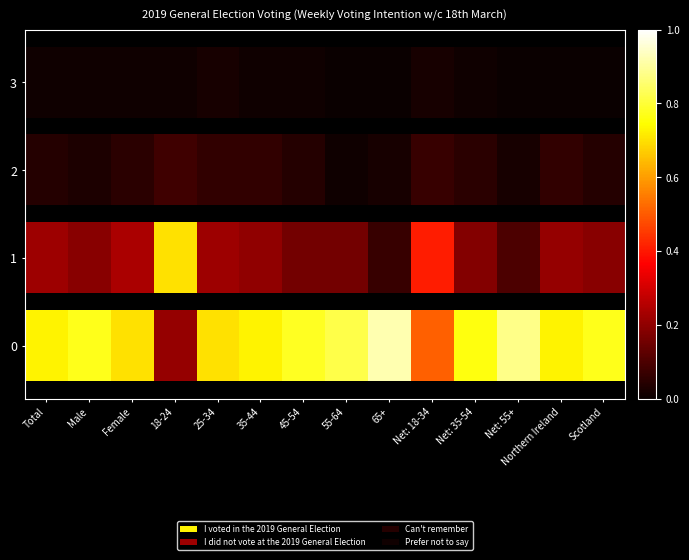

Where is the data nearest to the value 0?

55-64